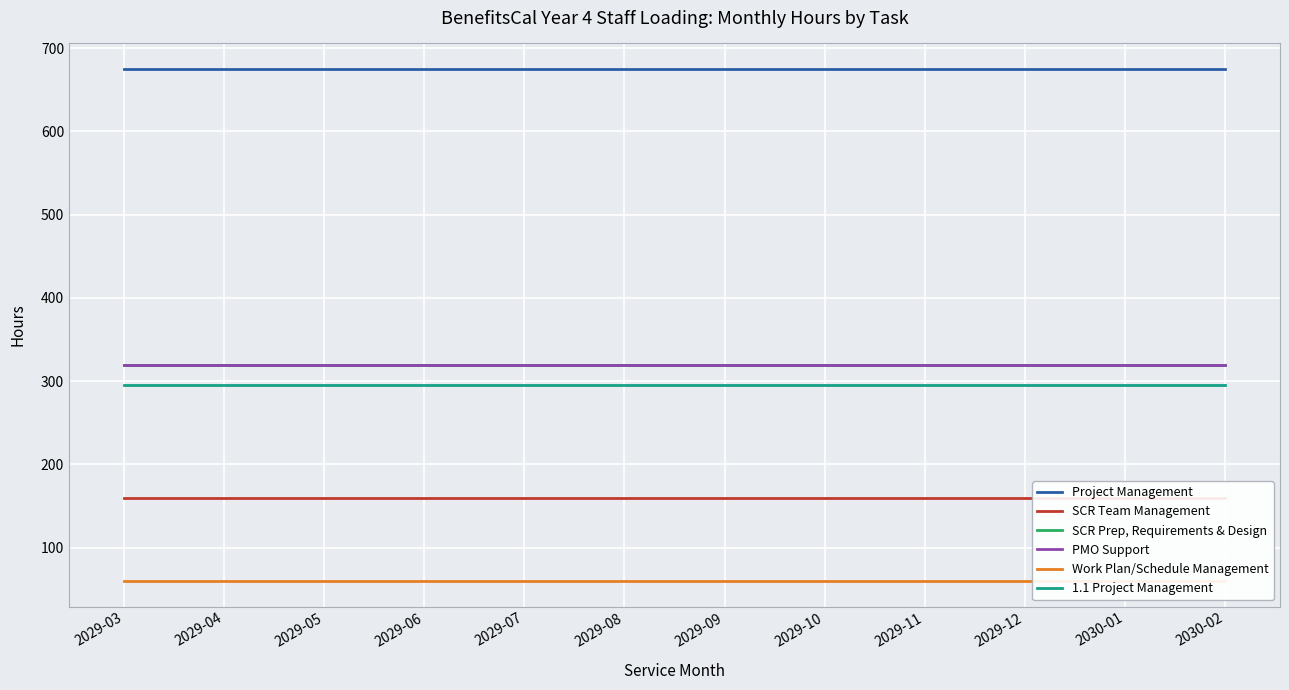

Which series has the widest spread of values?

Project Management